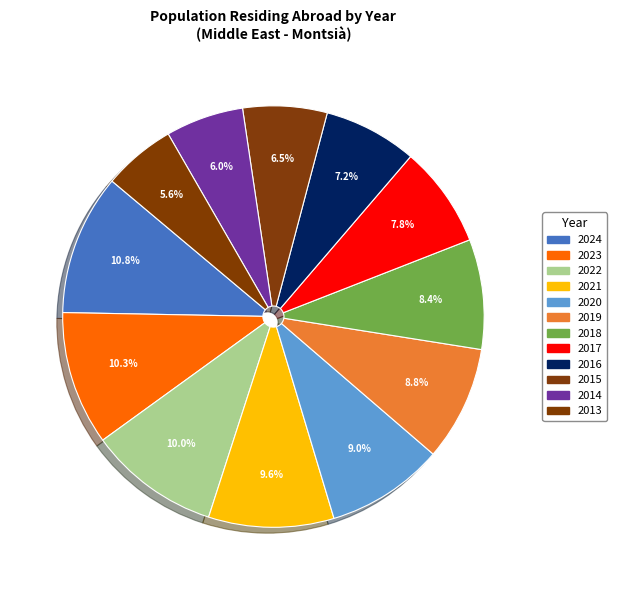

What percentage is the 2018 slice, to the nearest percent?

8%